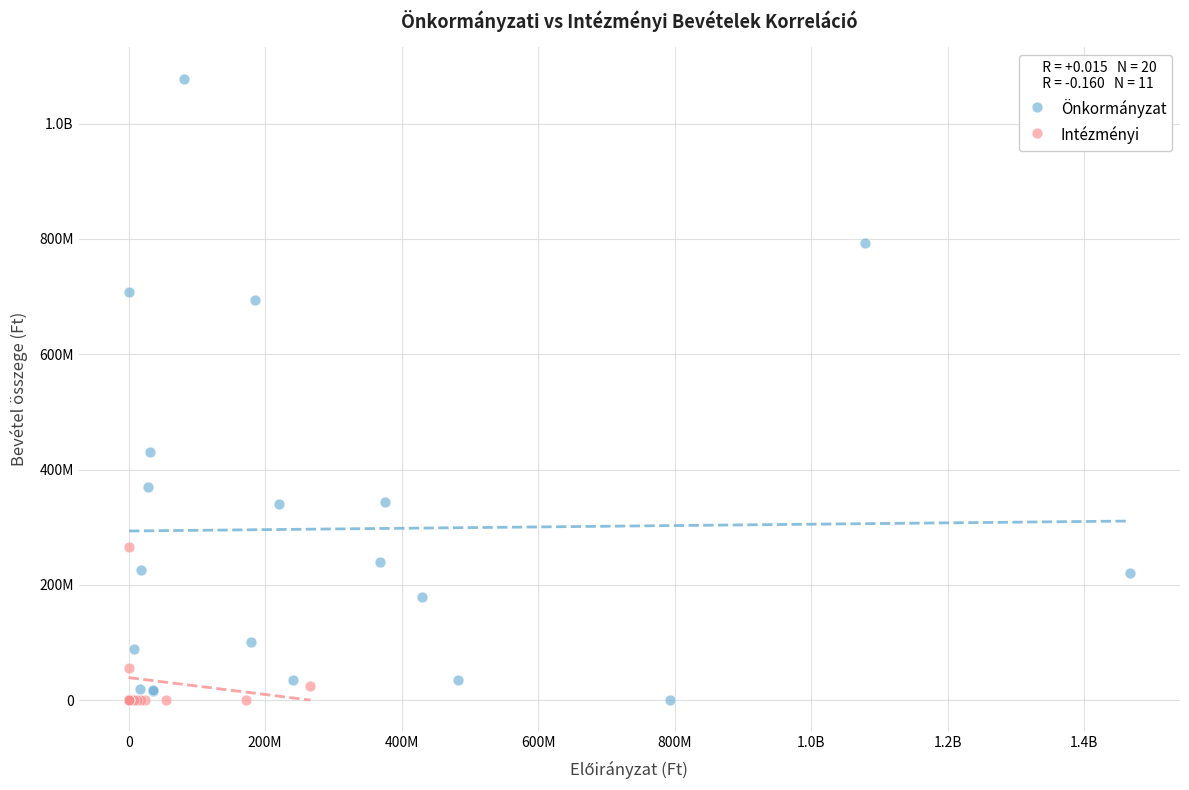

What are all the series names shown in the legend?

Önkormányzat, Intézményi